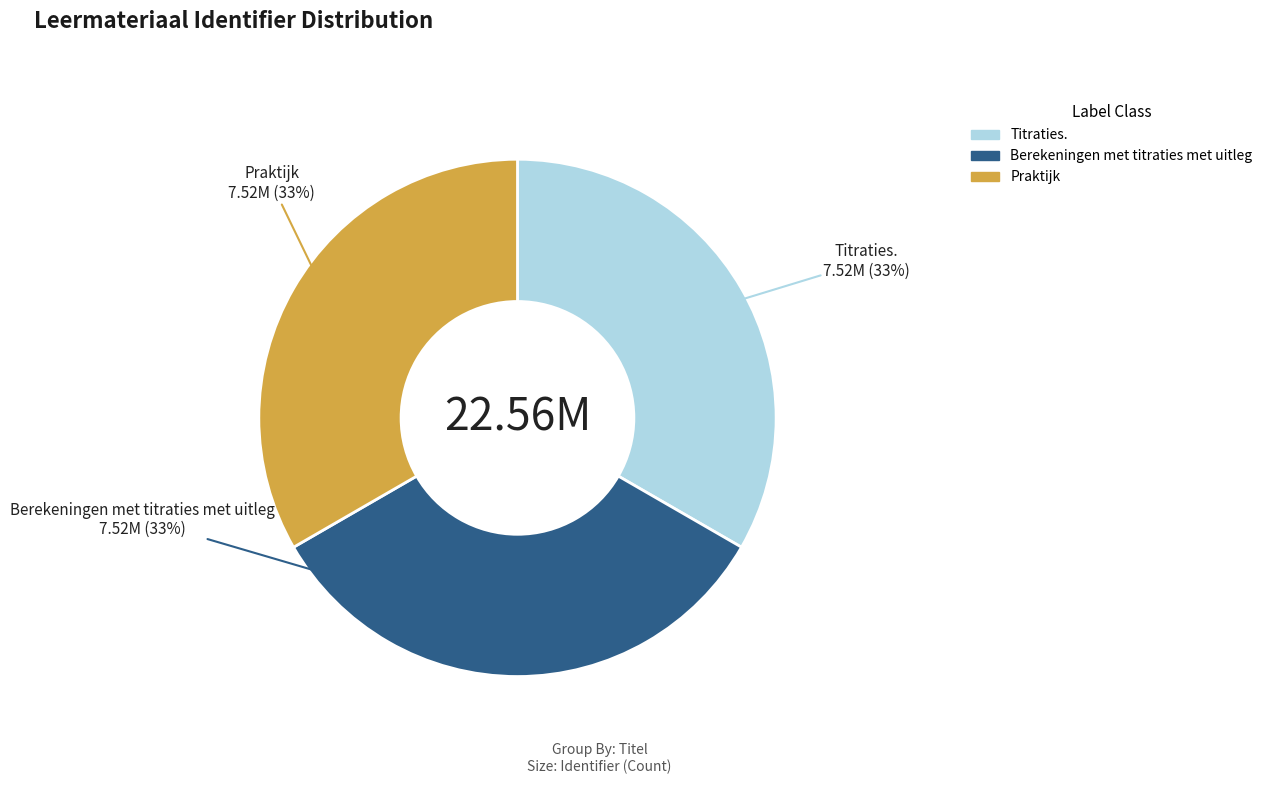

What percentage is the Praktijk slice, to the nearest percent?

33%